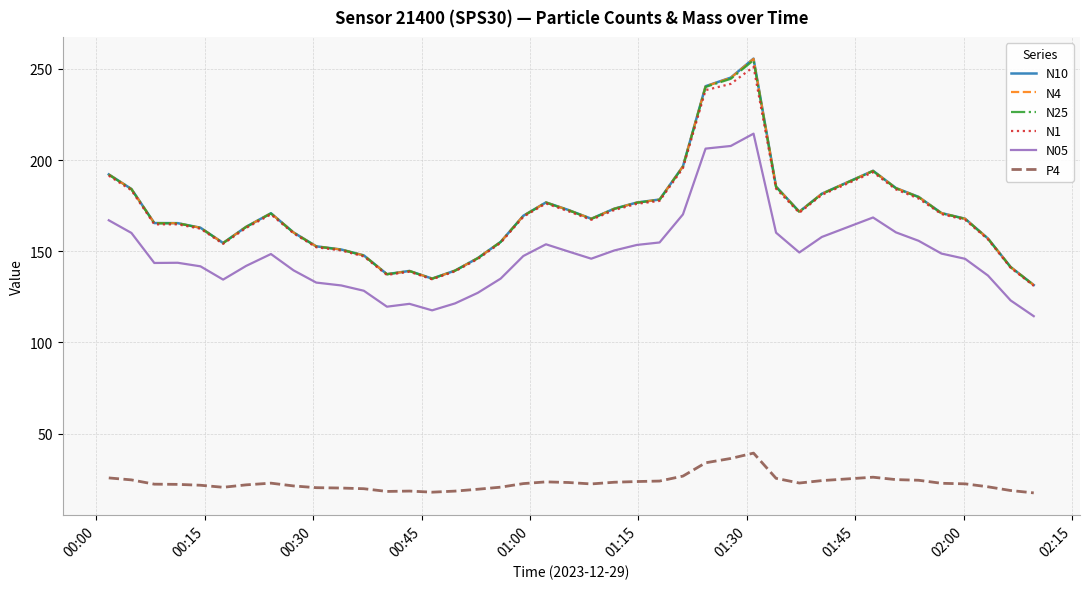

In N25, how many points are lower than both neighbors (excluding endpoints)?

5